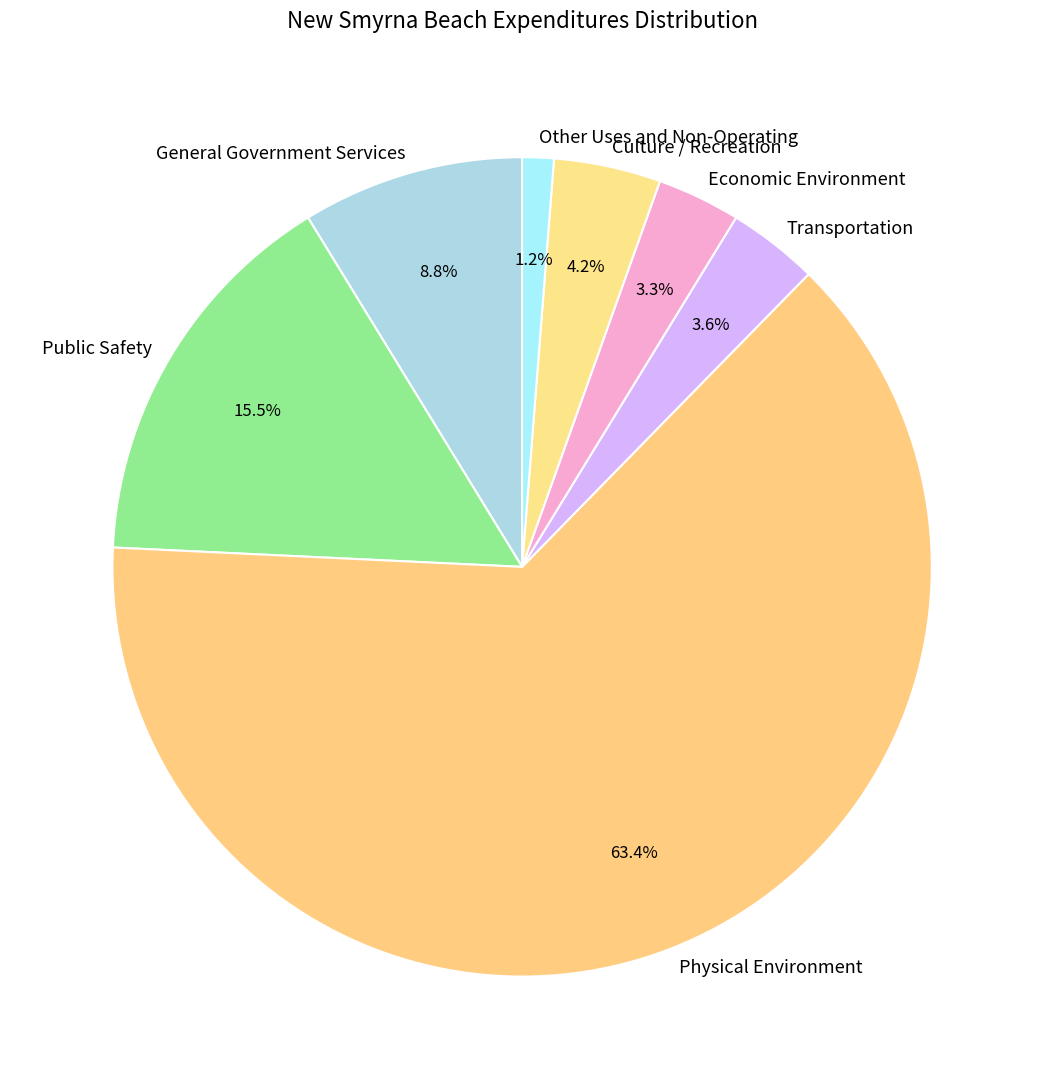

To the nearest percent, what is the difference between the largest and smallest slice percentages?

62%